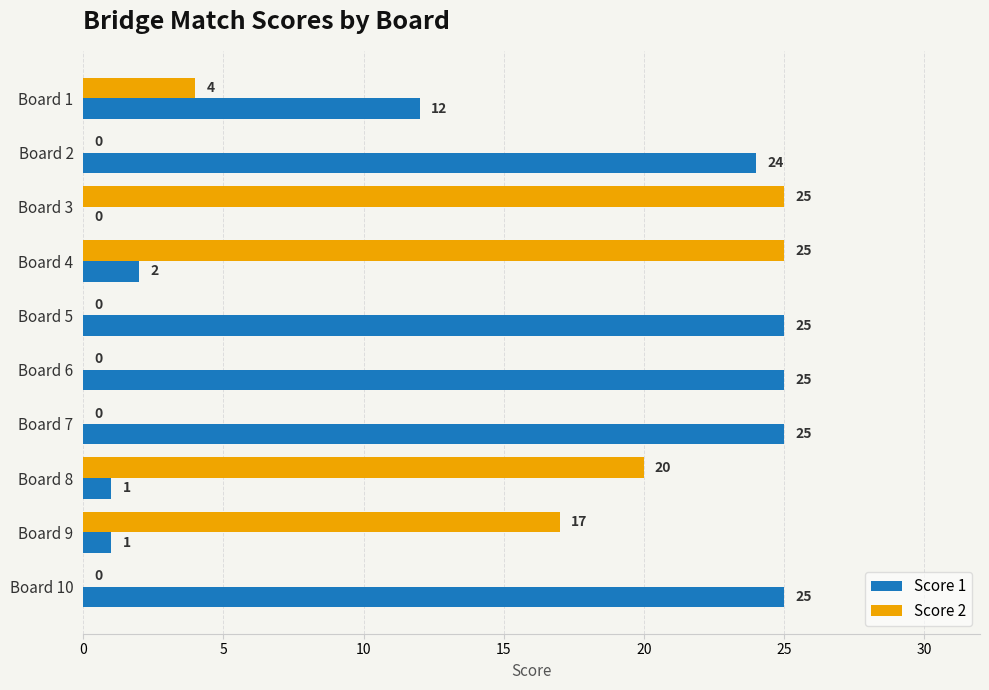

The Score 1 series shows 1 at Board 9. True or false?

True